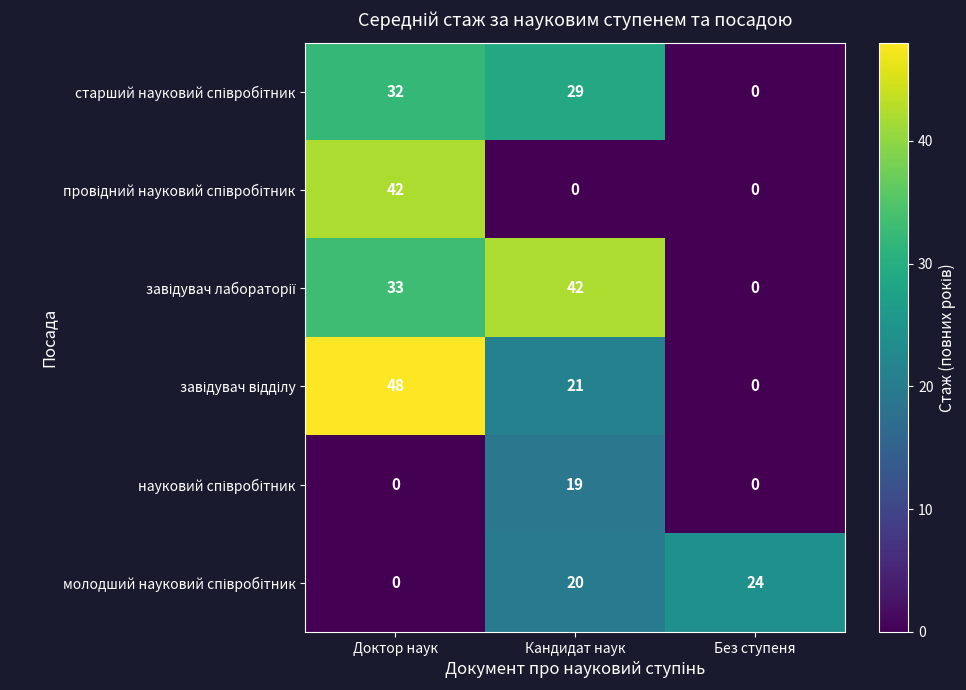

What is the total value across all series at Доктор наук?

155